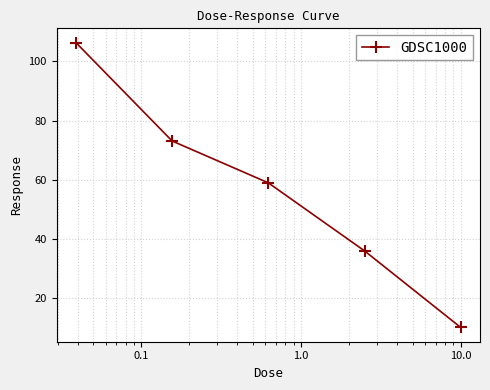

What is the difference between the maximum and minimum values?

96.5